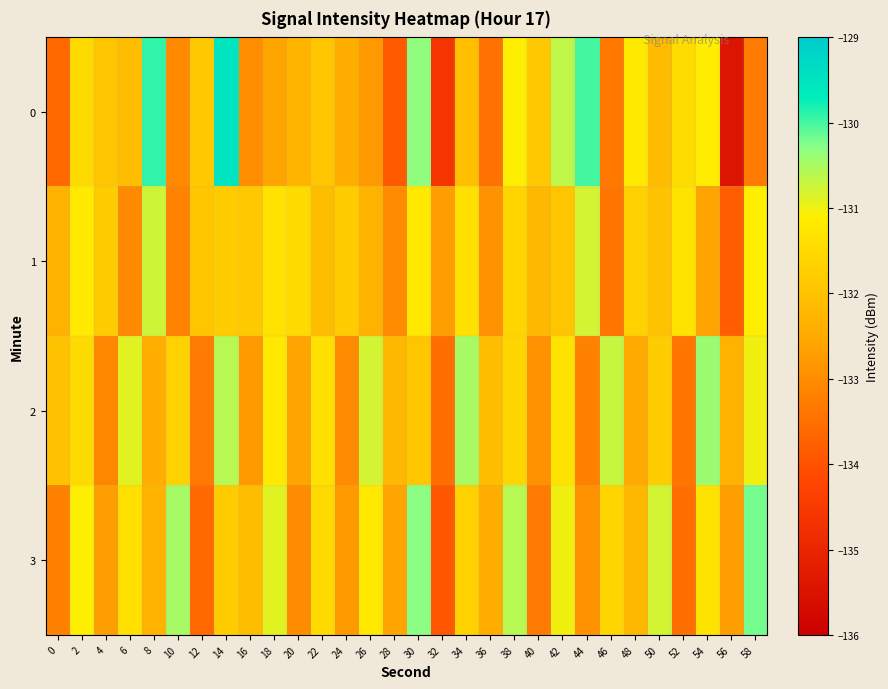

Reading left to right, extract all data points from this chart.

0: 0=-133.6	2=-131.5	4=-131.9	6=-132.1	8=-129.9	10=-133.0	12=-131.9	14=-129.5	16=-133.0	18=-132.6	20=-132.3	22=-131.9	24=-132.4	26=-132.8	28=-133.9	30=-130.3	32=-134.6	34=-132.1	36=-133.5	38=-131.1	40=-131.9	42=-130.7	44=-130.0	46=-133.3	48=-131.2	50=-132.1	52=-131.5	54=-131.1	56=-135.4	58=-133.3
1: 0=-132.3	2=-131.2	4=-131.8	6=-133.1	8=-130.8	10=-133.2	12=-131.9	14=-131.8	16=-131.9	18=-131.3	20=-131.5	22=-132.1	24=-131.8	26=-132.3	28=-133.0	30=-131.2	32=-132.7	34=-131.4	36=-132.9	38=-131.6	40=-132.2	42=-131.9	44=-130.8	46=-133.4	48=-131.7	50=-132.0	52=-131.3	54=-132.6	56=-133.8	58=-131.1
2: 0=-132.0	2=-131.5	4=-133.1	6=-130.9	8=-132.4	10=-131.7	12=-133.3	14=-130.6	16=-132.8	18=-131.2	20=-132.6	22=-131.4	24=-133.0	26=-130.8	28=-132.2	30=-131.9	32=-133.5	34=-130.5	36=-132.1	38=-131.6	40=-132.9	42=-131.3	44=-133.2	46=-130.7	48=-132.5	50=-131.8	52=-133.4	54=-130.4	56=-132.3	58=-131.0
3: 0=-133.2	2=-131.1	4=-132.7	6=-131.4	8=-132.3	10=-130.5	12=-133.6	14=-131.8	16=-132.1	18=-130.9	20=-133.0	22=-131.5	24=-132.8	26=-131.2	28=-132.6	30=-130.3	32=-133.9	34=-131.7	36=-132.4	38=-130.6	40=-133.3	42=-131.0	44=-132.9	46=-131.6	48=-132.2	50=-130.8	52=-133.5	54=-131.3	56=-132.7	58=-130.2